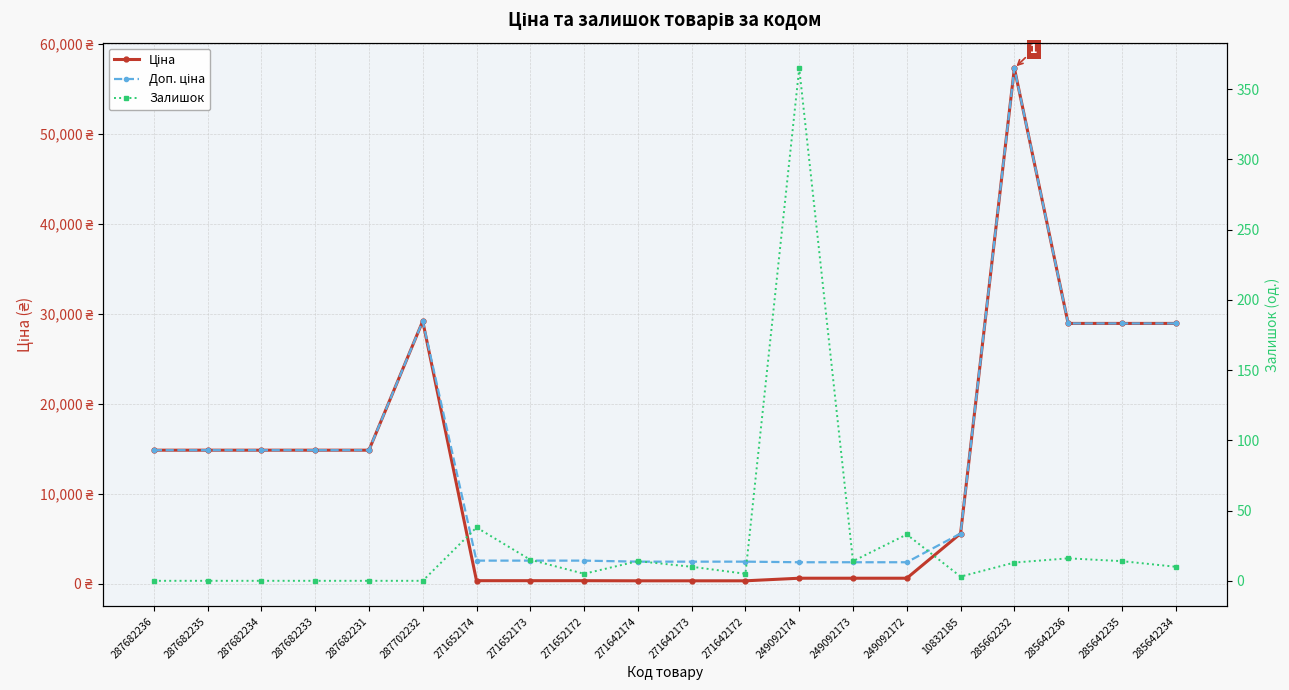

True or false: Доп. ціна has more than 1 points higher than both neighbors.

True